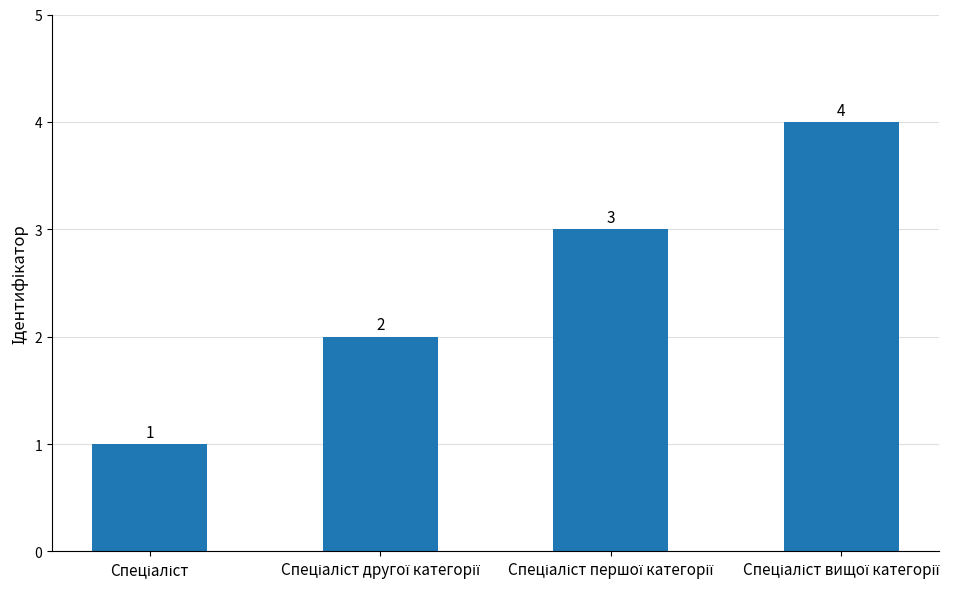

Count the number of categories in the chart.

4